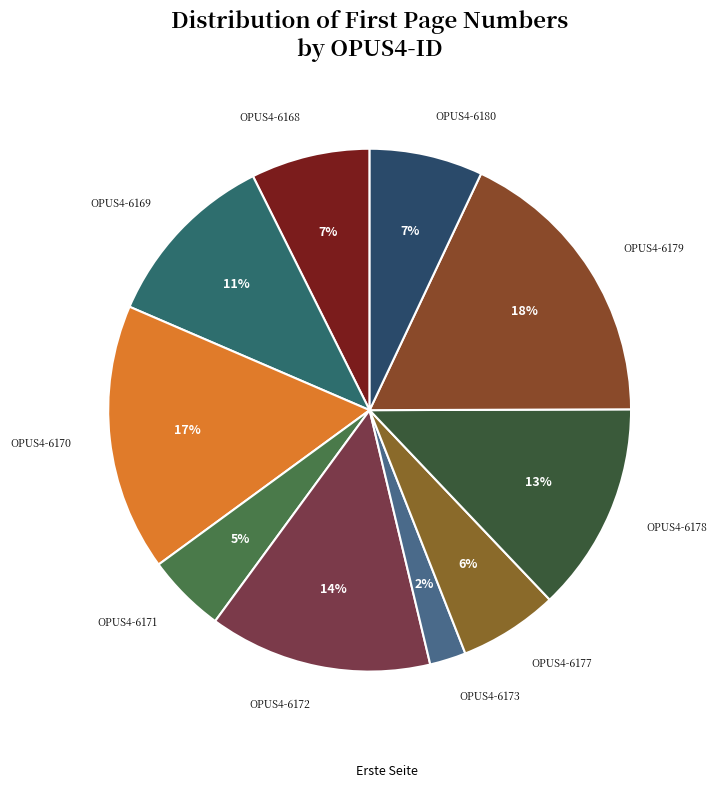

Which category has the smallest portion of the pie?

OPUS4-6173